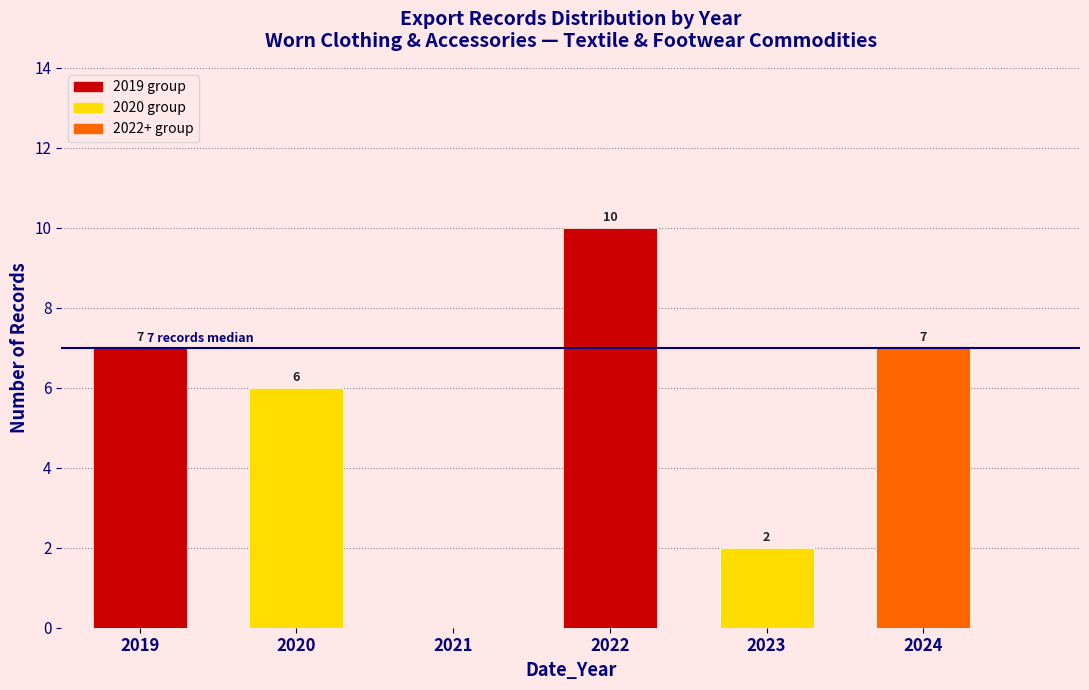

Reading left to right, transcribe all the data shown in this chart.

2019=7	2020=6	2021=0	2022=10	2023=2	2024=7